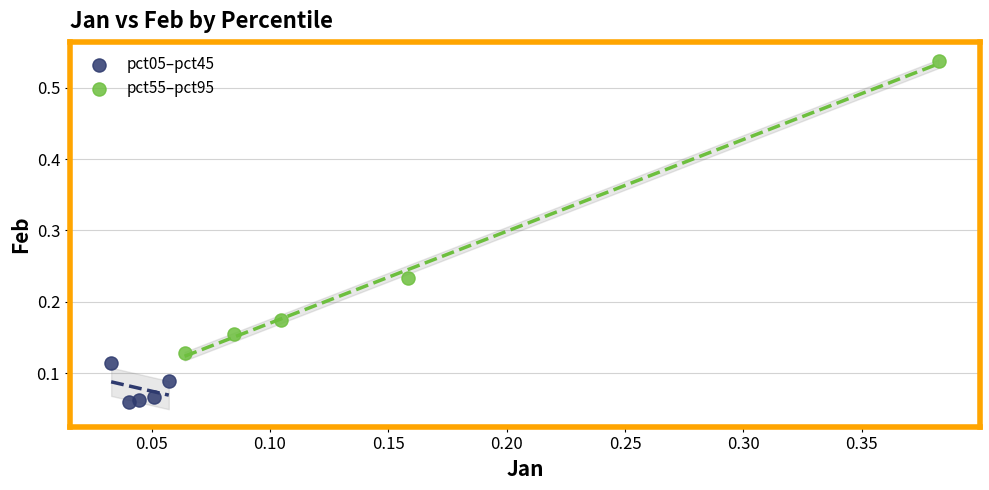

Which series reaches the maximum Y coordinate?

pct55–pct95